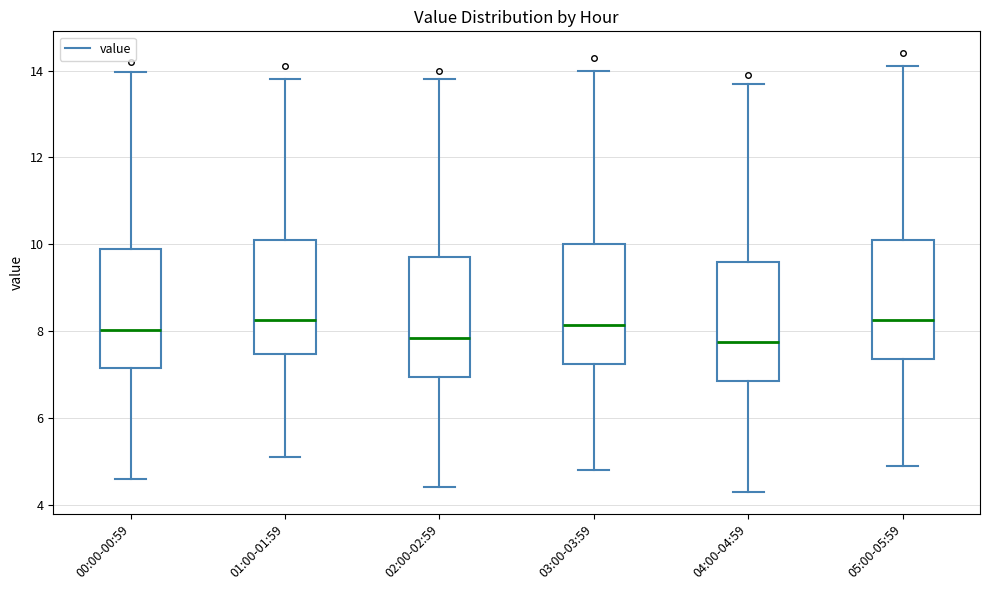

Reading left to right, read every box against the y-axis: the position of its median line, the range the box covers, and the ends of its whiskers. The values are not printed on the chart, so give them approximately, as read against the axis.

00:00-00:59: median 8.0, box 7.2 to 10.0, whiskers 4.6 to 14.0
01:00-01:59: median 8.2, box 7.4 to 10.2, whiskers 5.2 to 13.8
02:00-02:59: median 7.8, box 7.0 to 9.8, whiskers 4.4 to 13.8
03:00-03:59: median 8.2, box 7.2 to 10.0, whiskers 4.8 to 14.0
04:00-04:59: median 7.8, box 6.8 to 9.6, whiskers 4.4 to 13.8
05:00-05:59: median 8.2, box 7.4 to 10.2, whiskers 5.0 to 14.2